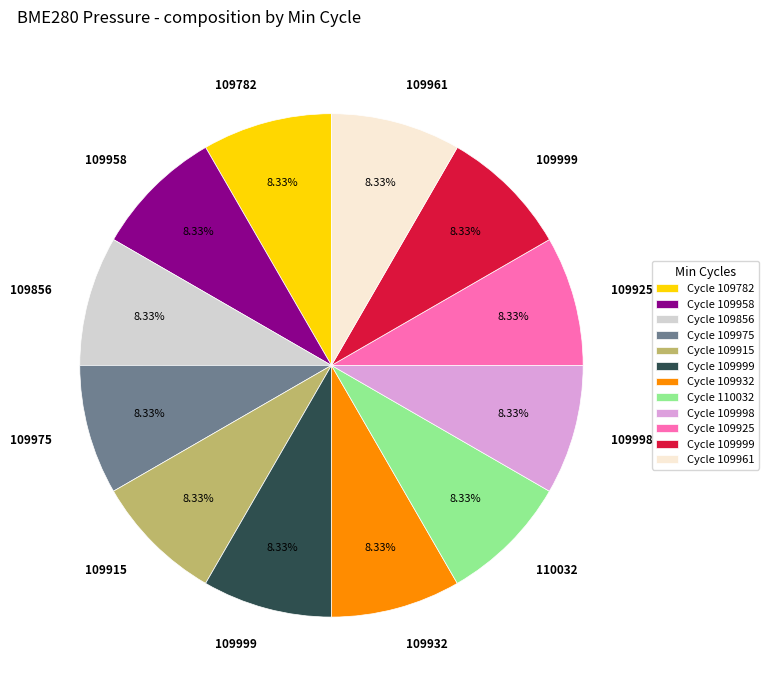

Is there any slice that represents more than half of the pie?

No